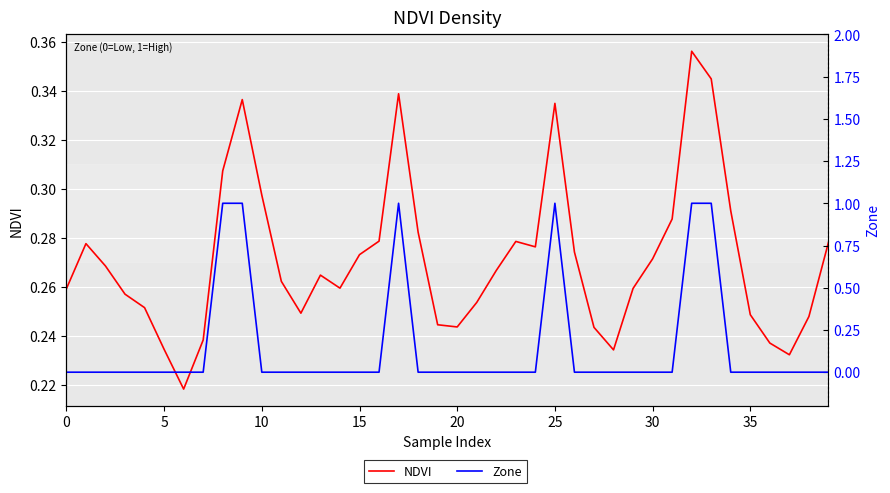

What is the sum of all Zone values?

6.0